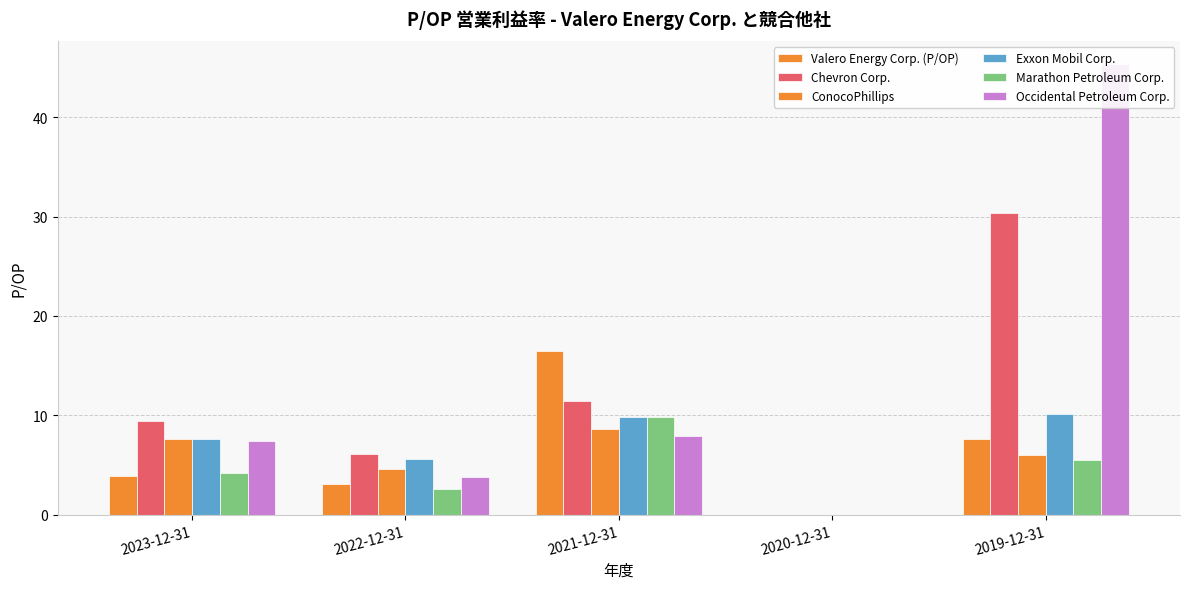

True or false: Exxon Mobil Corp. has a value of 10.1 at 2019-12-31.

True